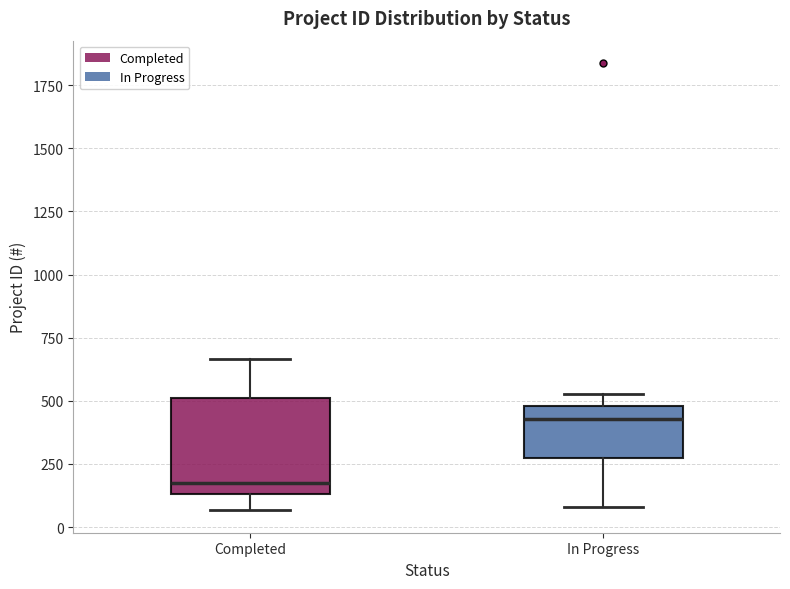

Which box's median line is the highest?

In Progress